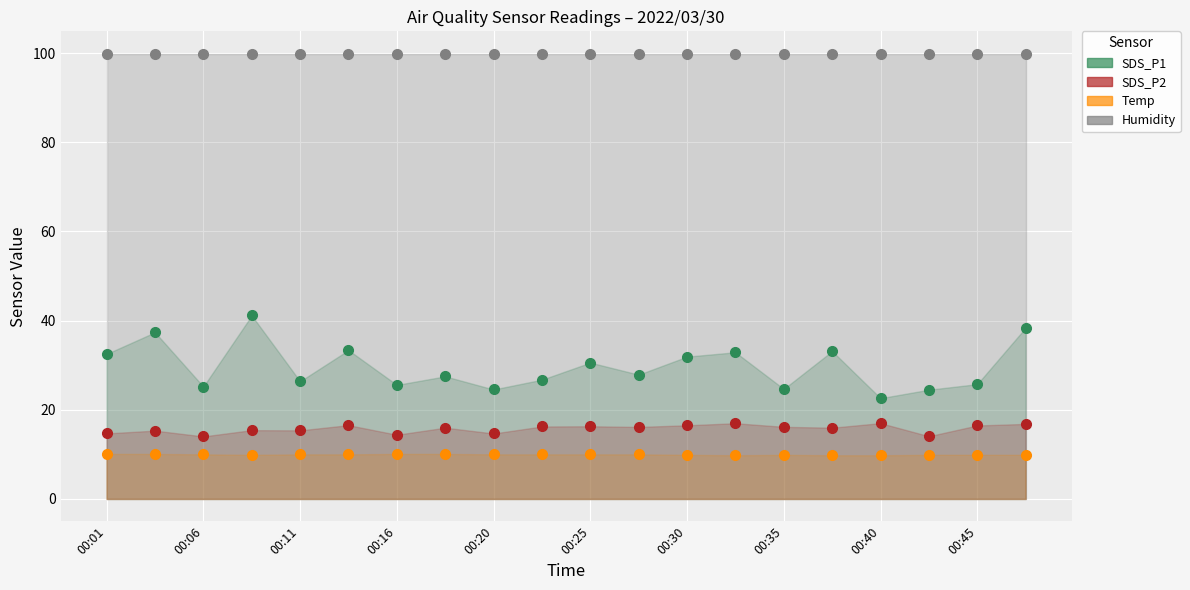

What are all the series names shown in the legend?

SDS_P1, SDS_P2, Temp, Humidity